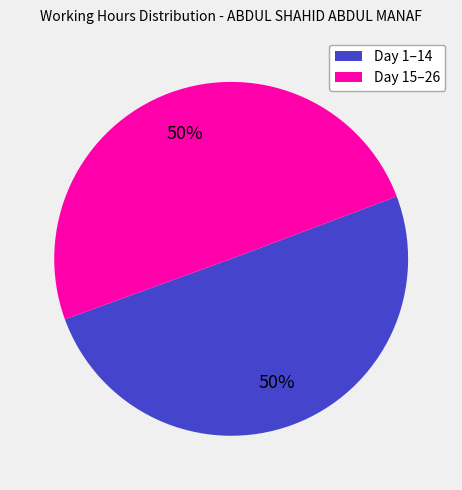

To the nearest percent, what is the average slice percentage?

50%